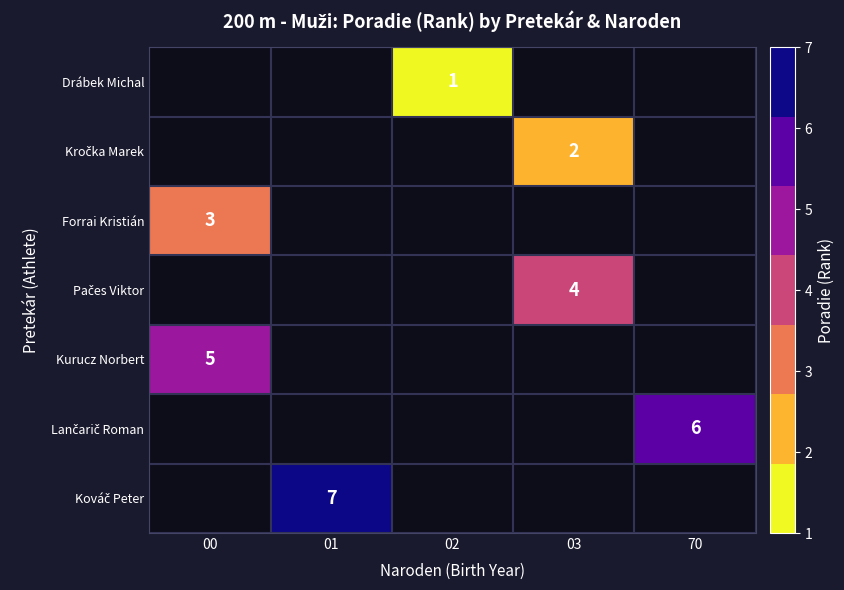

What is the maximum value shown in the chart?

7.0